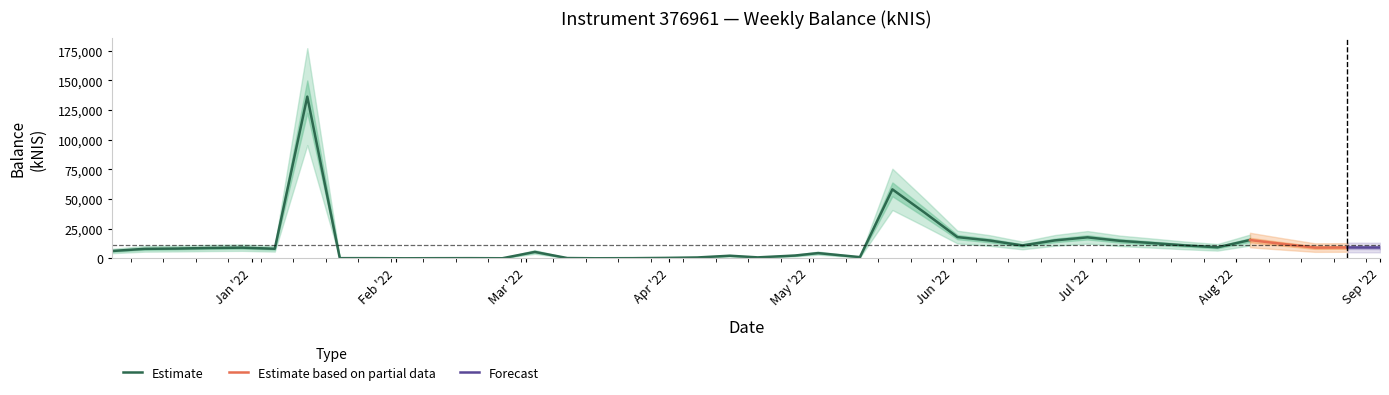

At which category does the data reach its first local valley?

2022-01-06